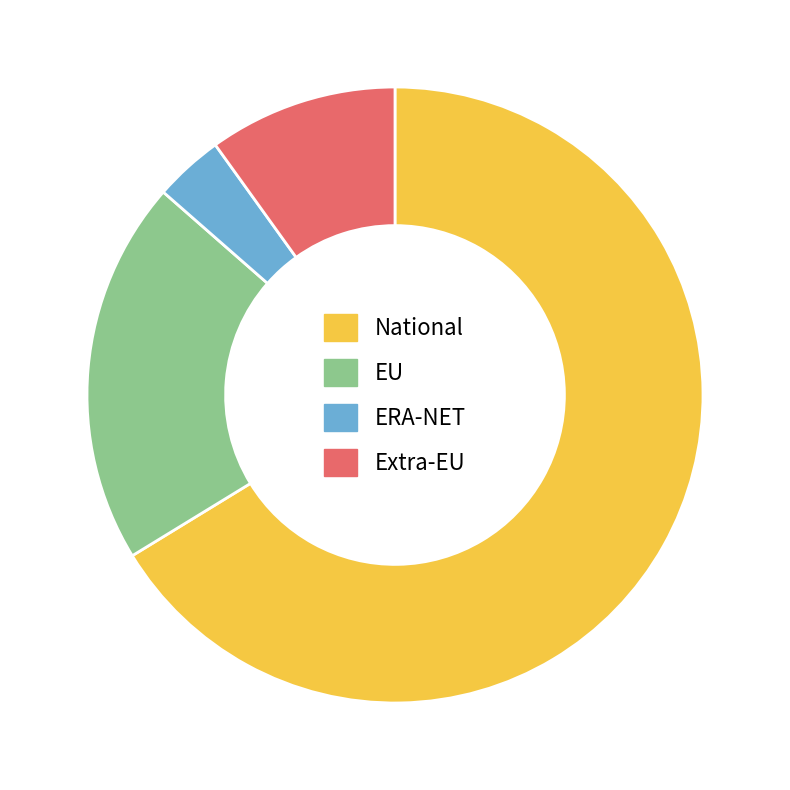

What is the majority slice?

National